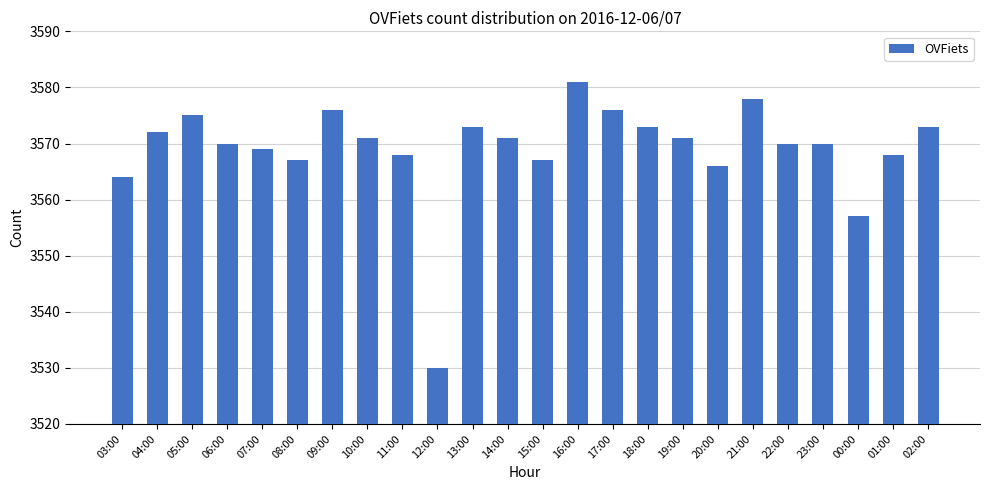

How many data points are less than 3571?

12